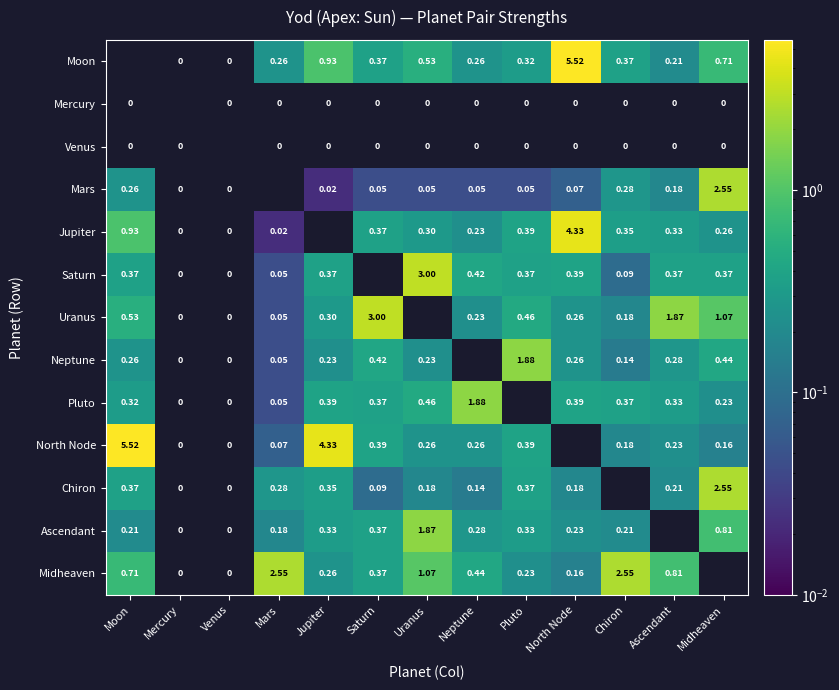

Is the value of Mercury at Saturn greater than the value of Saturn at Midheaven?

No